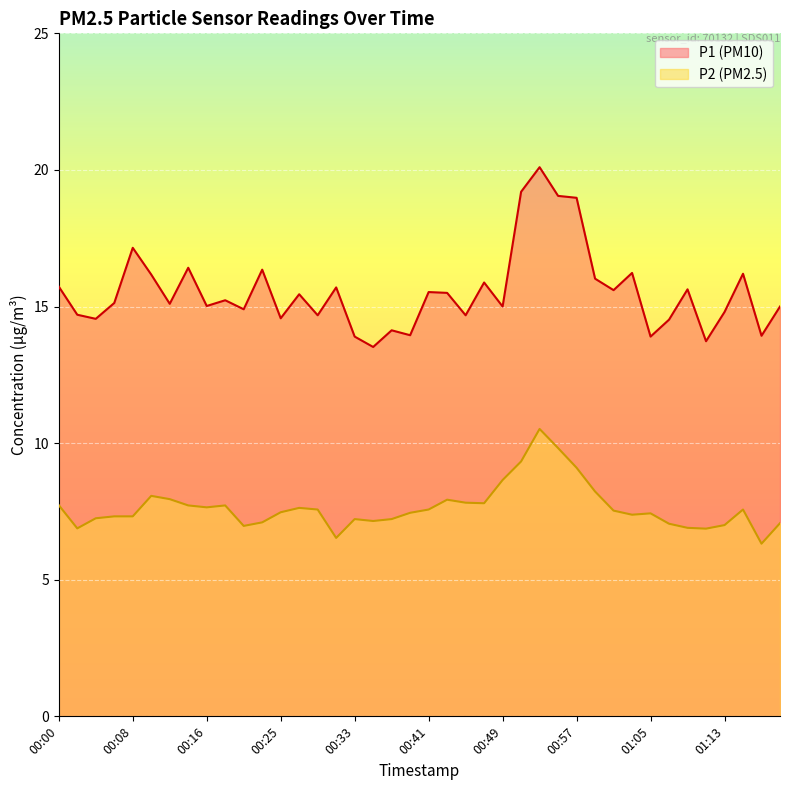

At which label does P2 reach its peak?

00:53